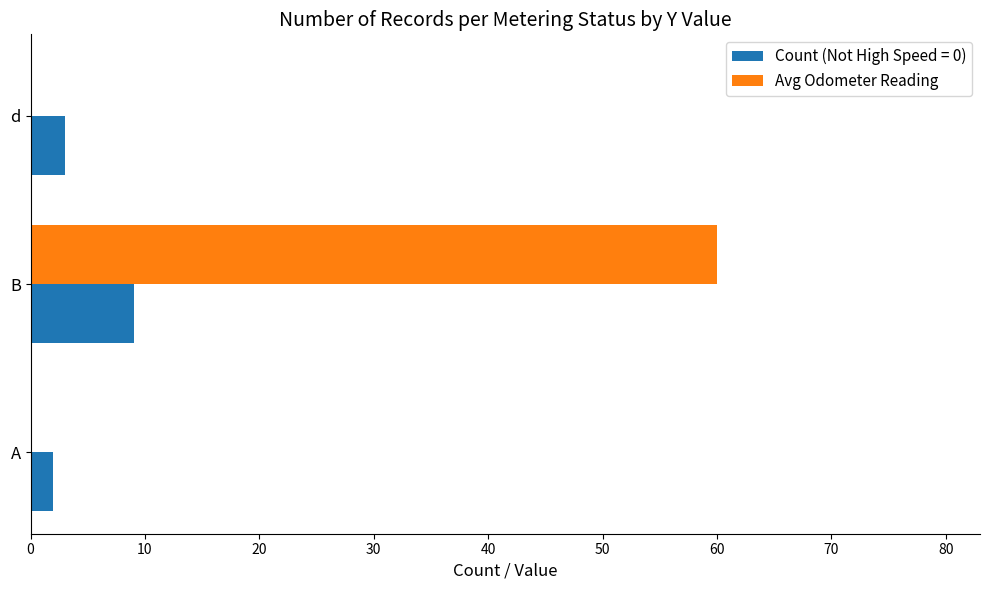

What is the approximate value of Avg Odometer Reading at B, to the nearest 5?

60